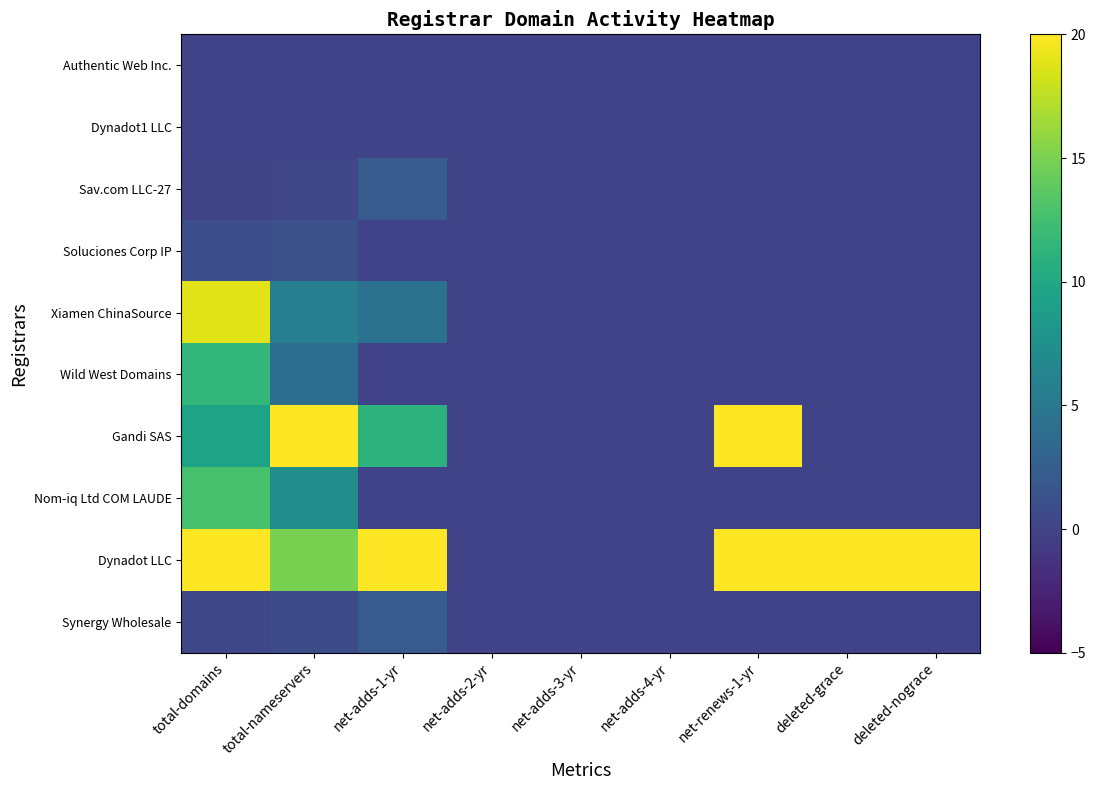

Rank the series by their maximum value, from lowest to highest.

Authentic Web Inc., Dynadot1 LLC, Soluciones Corp IP, Sav.com LLC-27, Synergy Wholesale, Wild West Domains, Nom-iq Ltd COM LAUDE, Xiamen ChinaSource, Gandi SAS, Dynadot LLC